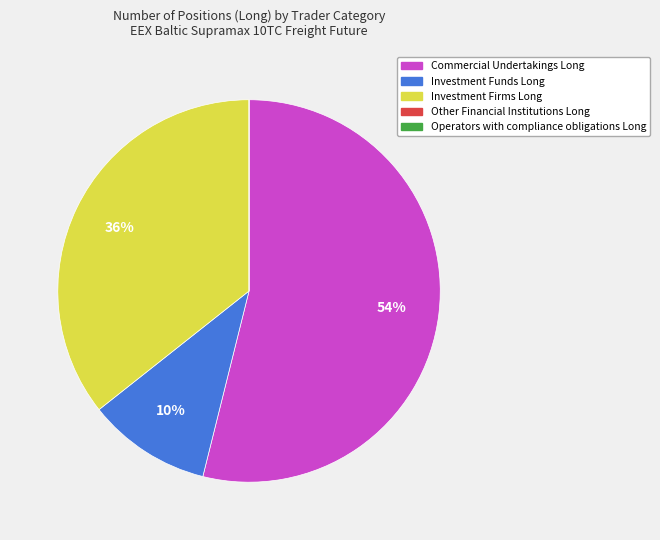

Does Investment Funds Long account for over 50% of the chart?

No